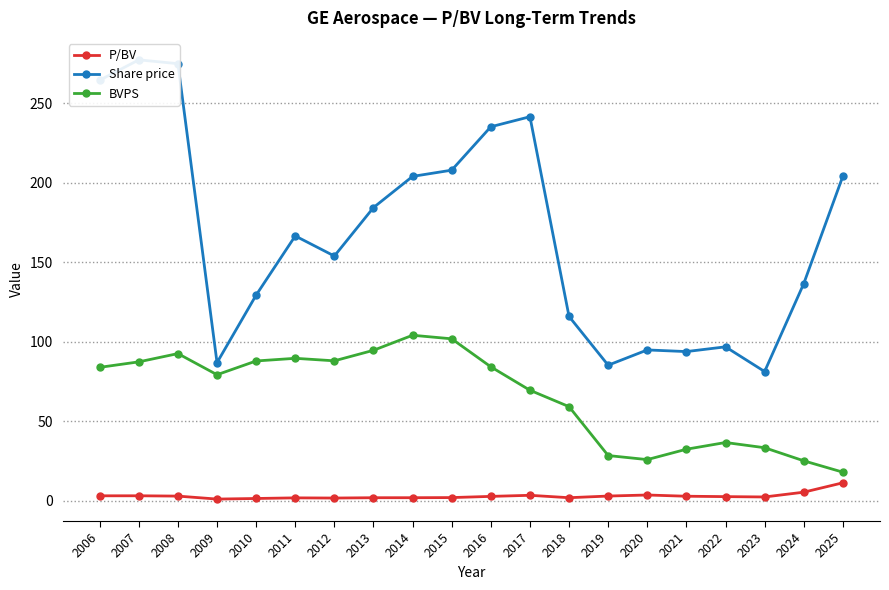

The value of BVPS at 2009 is 79.3. True or false?

True